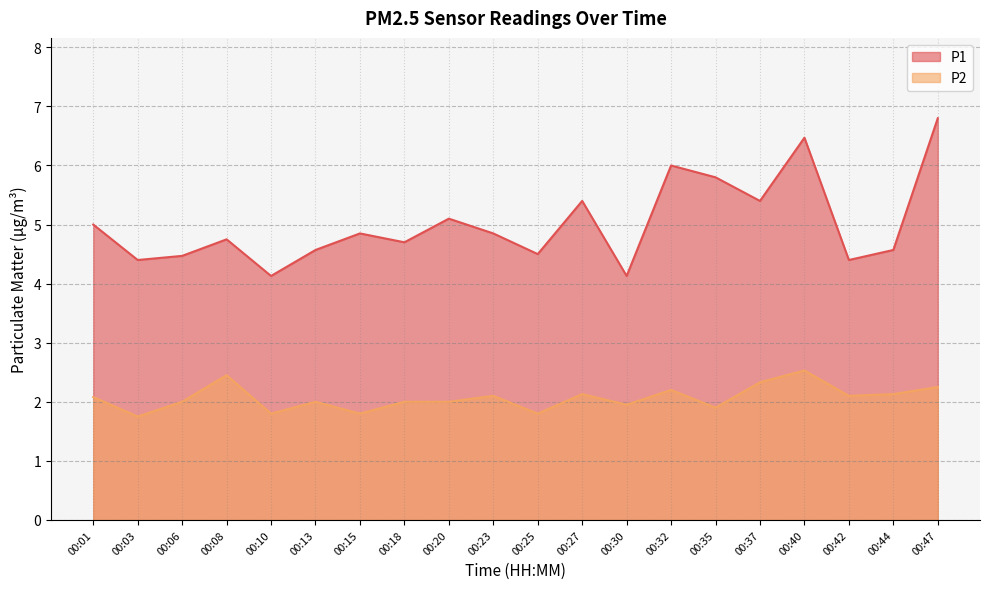

Which category has the lowest value across all series?

00:03